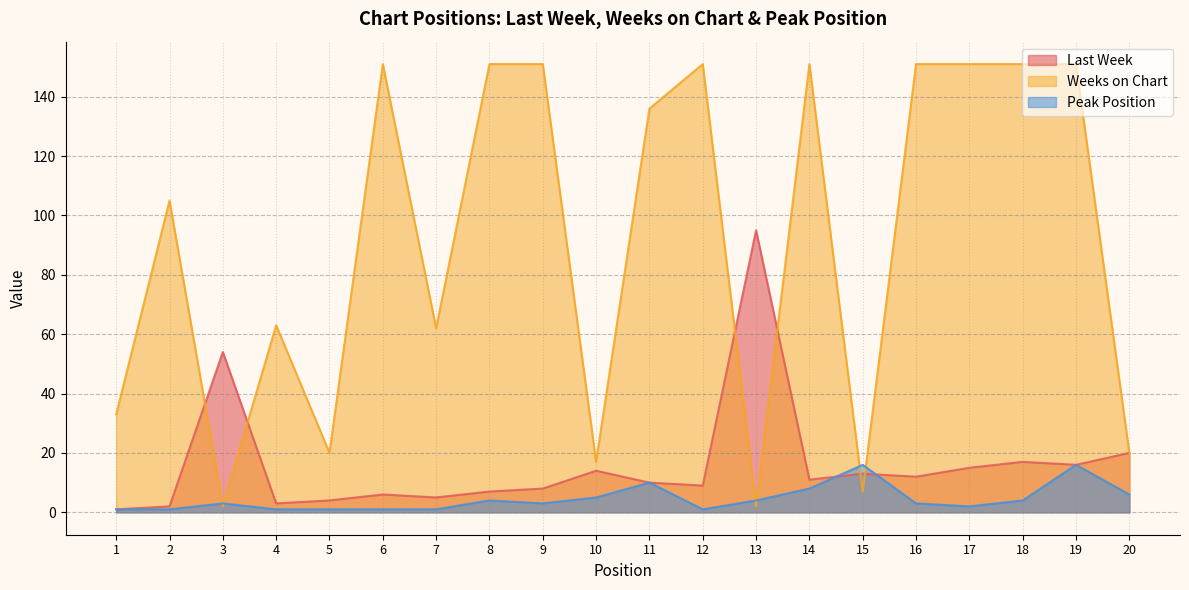

Which series changed the most between 4 and 10?

Weeks on Chart